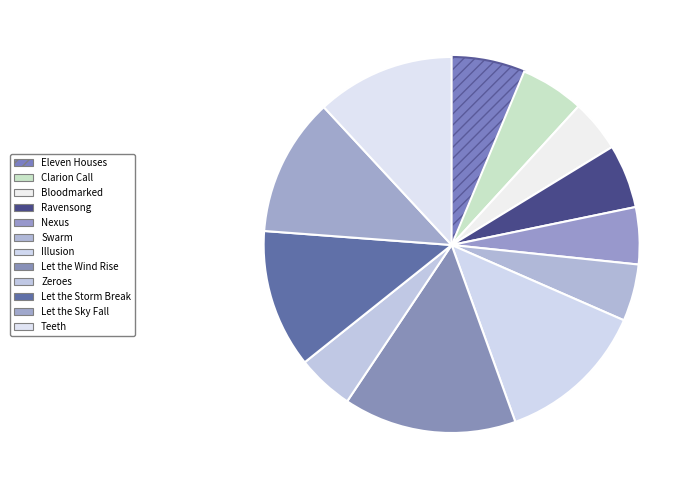

The Zeroes slice represents 5% of the pie. True or false?

True